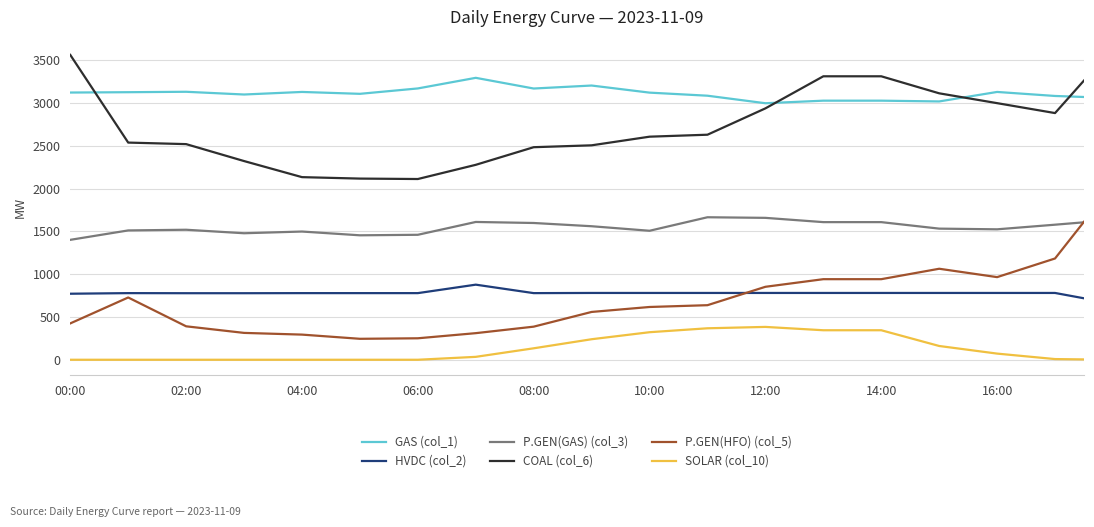

How many distinct data groups are displayed?

6